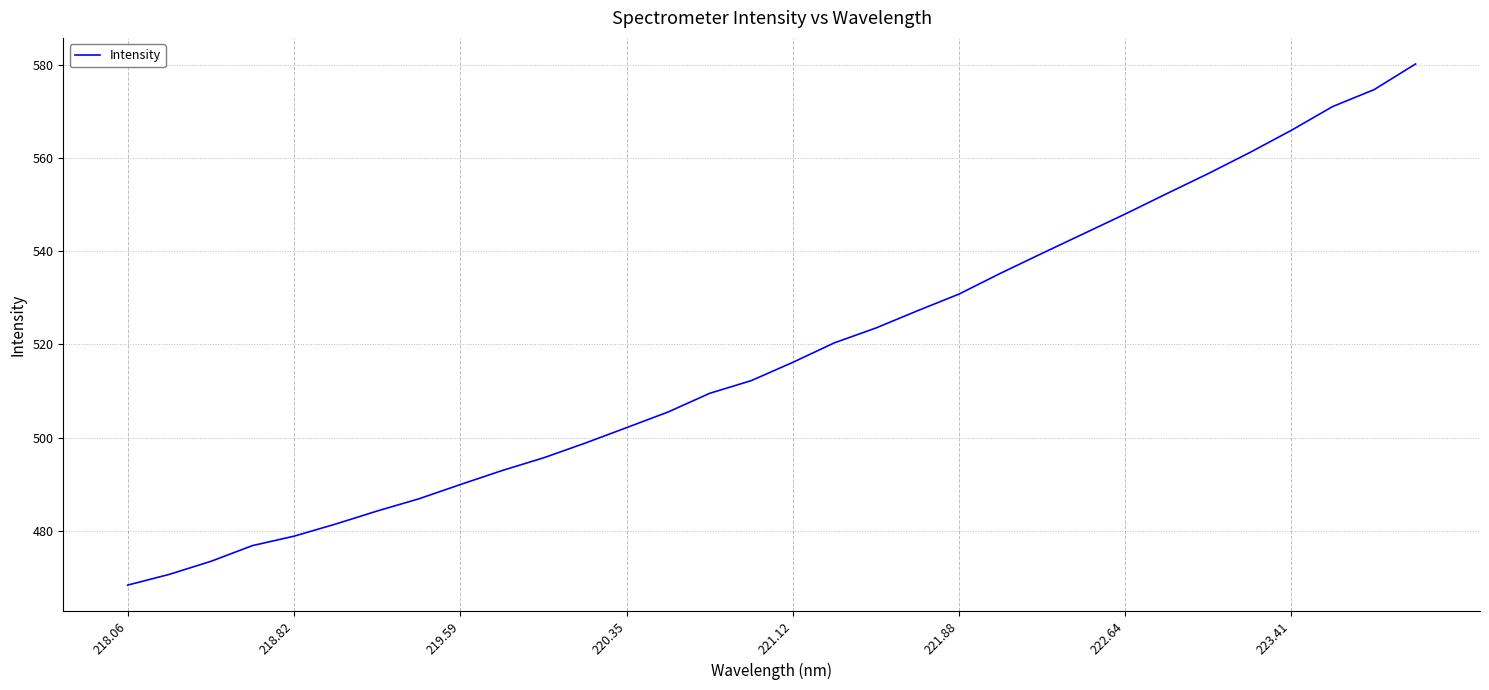

What is the difference between the maximum and minimum values?

111.8